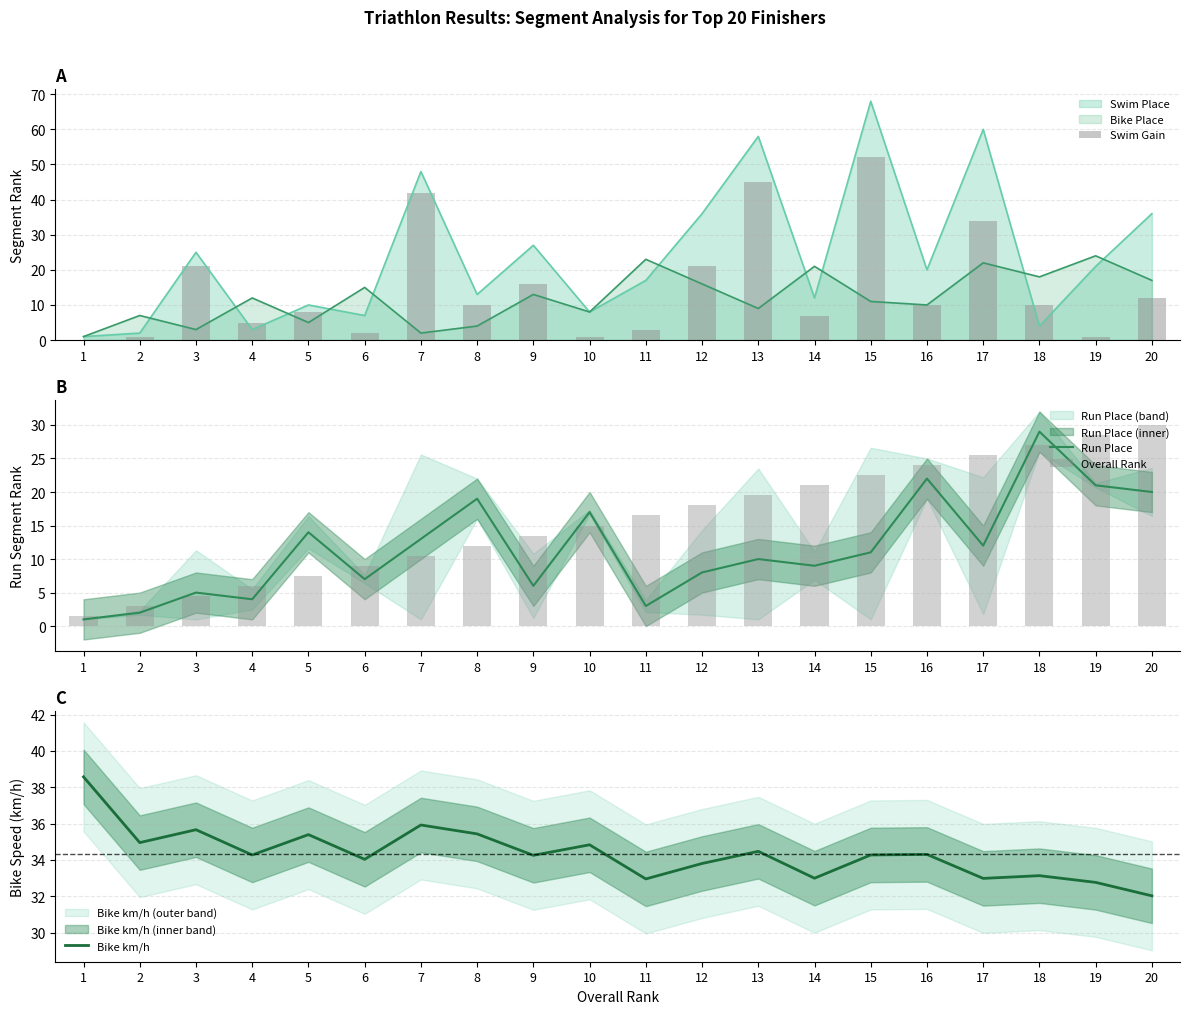

What is the difference between the Overall Rank values at 15 and 5?

15.0